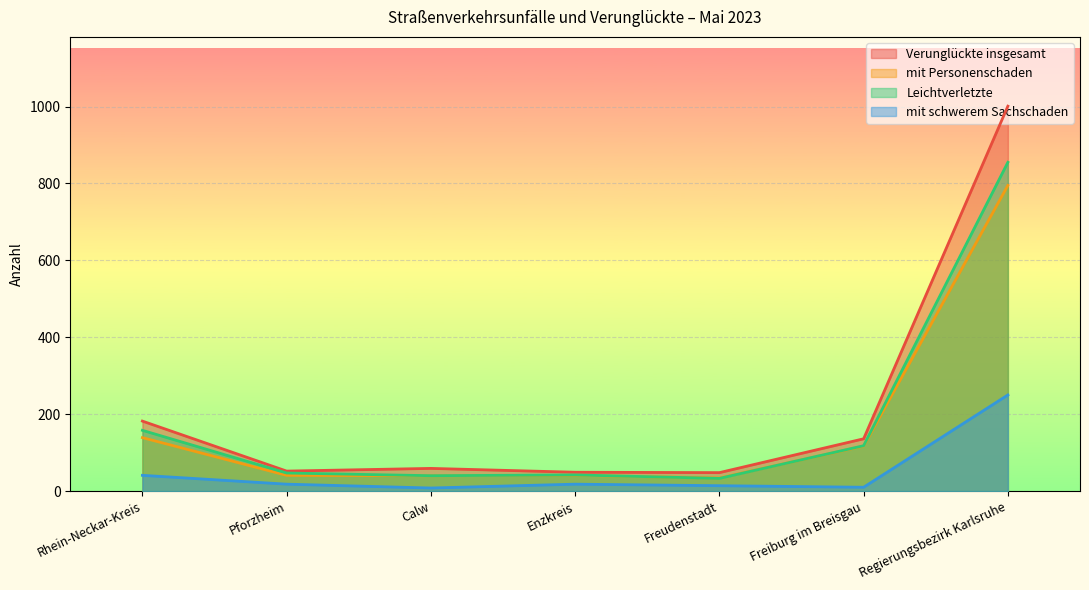

Reading left to right, extract all data points from this chart.

Verunglückte insgesamt: 182	52	59	49	48	136	1001
mit Personenschaden: 139	41	40	41	34	117	795
Leichtverletzte: 158	47	40	42	33	118	855
mit schwerem Sachschaden: 41	18	8	18	14	10	250